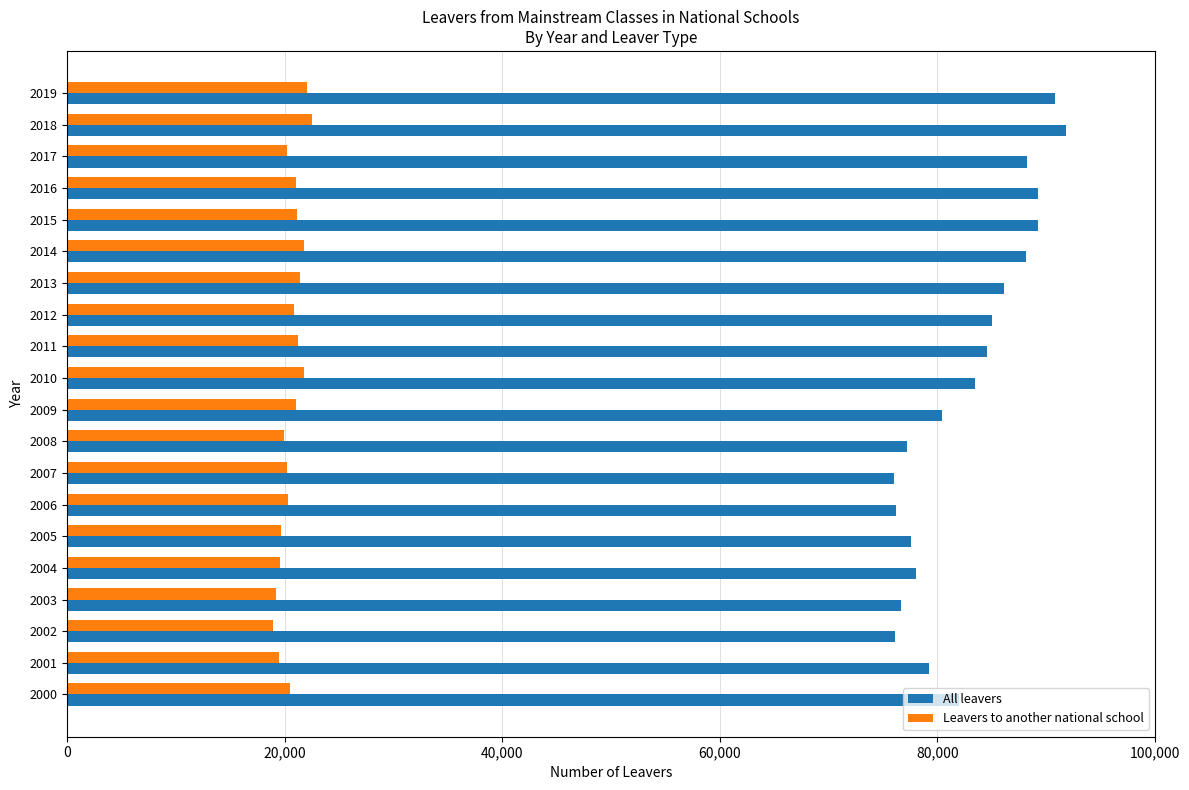

What are all the series names shown in the legend?

All leavers, Leavers to another national school